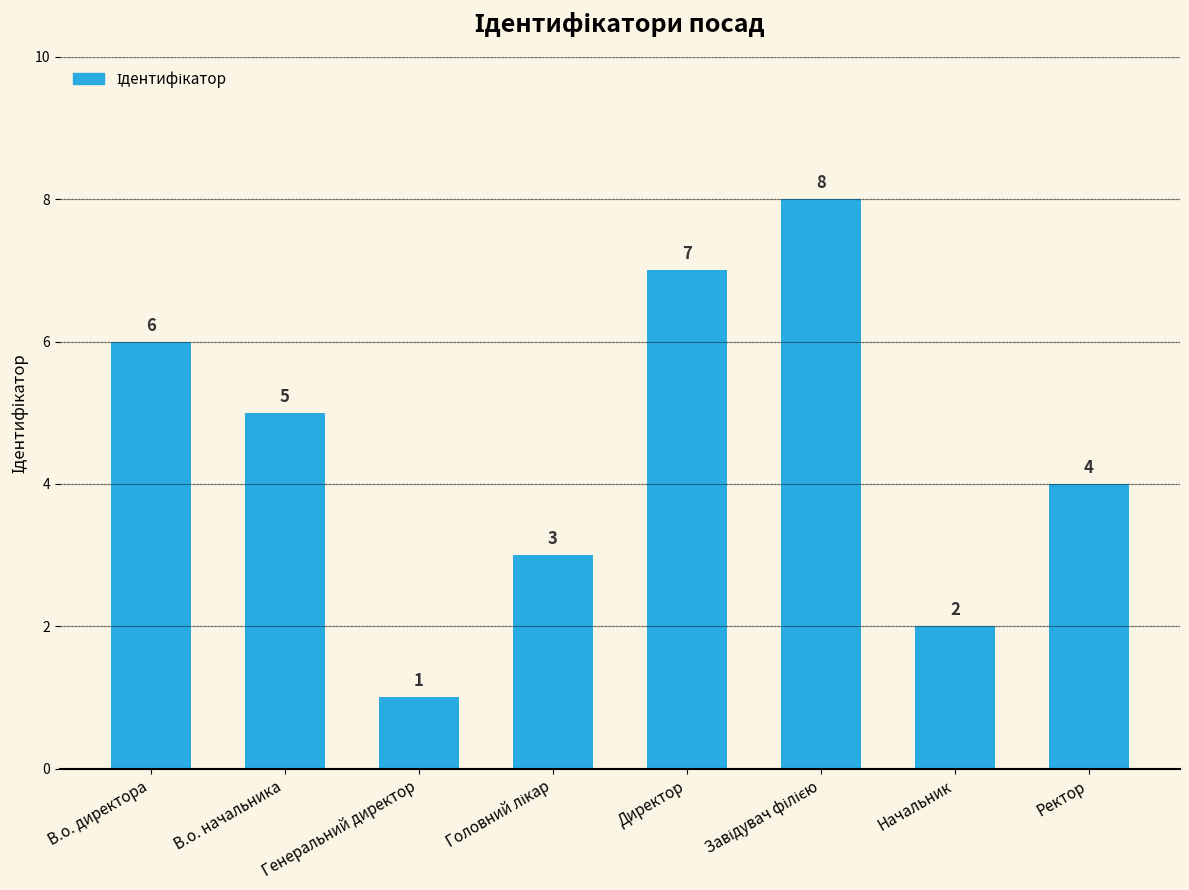

How many series are shown in this chart?

1